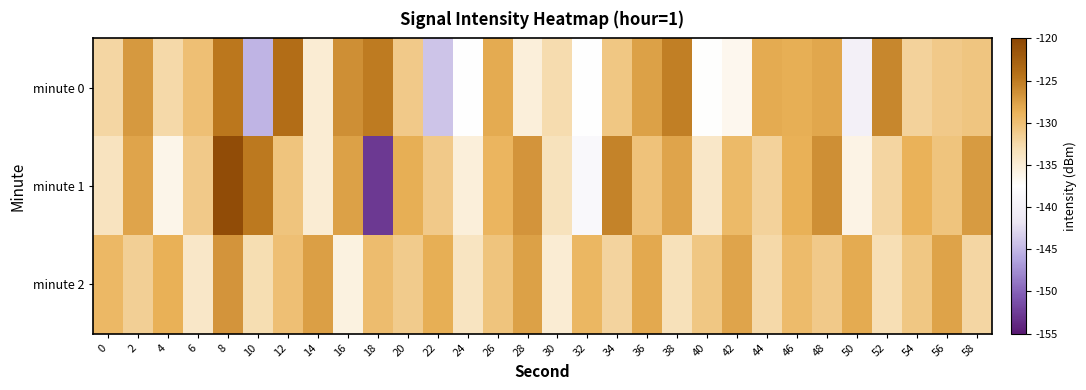

Reading left to right, extract all data points from this chart.

minute 0: 0=-132.2	2=-127.1	4=-132.5	6=-130.1	8=-124.7	10=-145.2	12=-123.9	14=-134.8	16=-126.4	18=-125.0	20=-131.0	22=-144.1	24=-137.5	26=-128.2	28=-135.2	30=-132.8	32=-137.5	34=-130.7	36=-127.5	38=-125.3	40=-137.4	42=-136.4	44=-128.3	46=-128.6	48=-128.0	50=-140.0	52=-125.8	54=-131.9	56=-131.0	58=-130.6
minute 1: 0=-133.7	2=-127.9	4=-136.1	6=-131.0	8=-120.6	10=-124.8	12=-130.5	14=-134.8	16=-127.6	18=-152.8	20=-128.5	22=-131.0	24=-135.2	26=-129.1	28=-126.8	30=-133.4	32=-138.7	34=-125.6	36=-130.3	38=-127.9	40=-134.1	42=-129.5	44=-131.8	46=-128.7	48=-126.4	50=-135.9	52=-132.1	54=-128.8	56=-130.5	58=-127.2
minute 2: 0=-129.3	2=-131.5	4=-128.7	6=-134.2	8=-126.8	10=-132.9	12=-130.1	14=-127.4	16=-135.6	18=-129.8	20=-131.2	22=-128.5	24=-133.7	26=-130.4	28=-127.6	30=-134.8	32=-129.2	34=-131.9	36=-128.1	38=-133.3	40=-130.7	42=-127.9	44=-132.5	46=-129.6	48=-131.0	50=-128.3	52=-133.1	54=-130.8	56=-127.7	58=-132.2